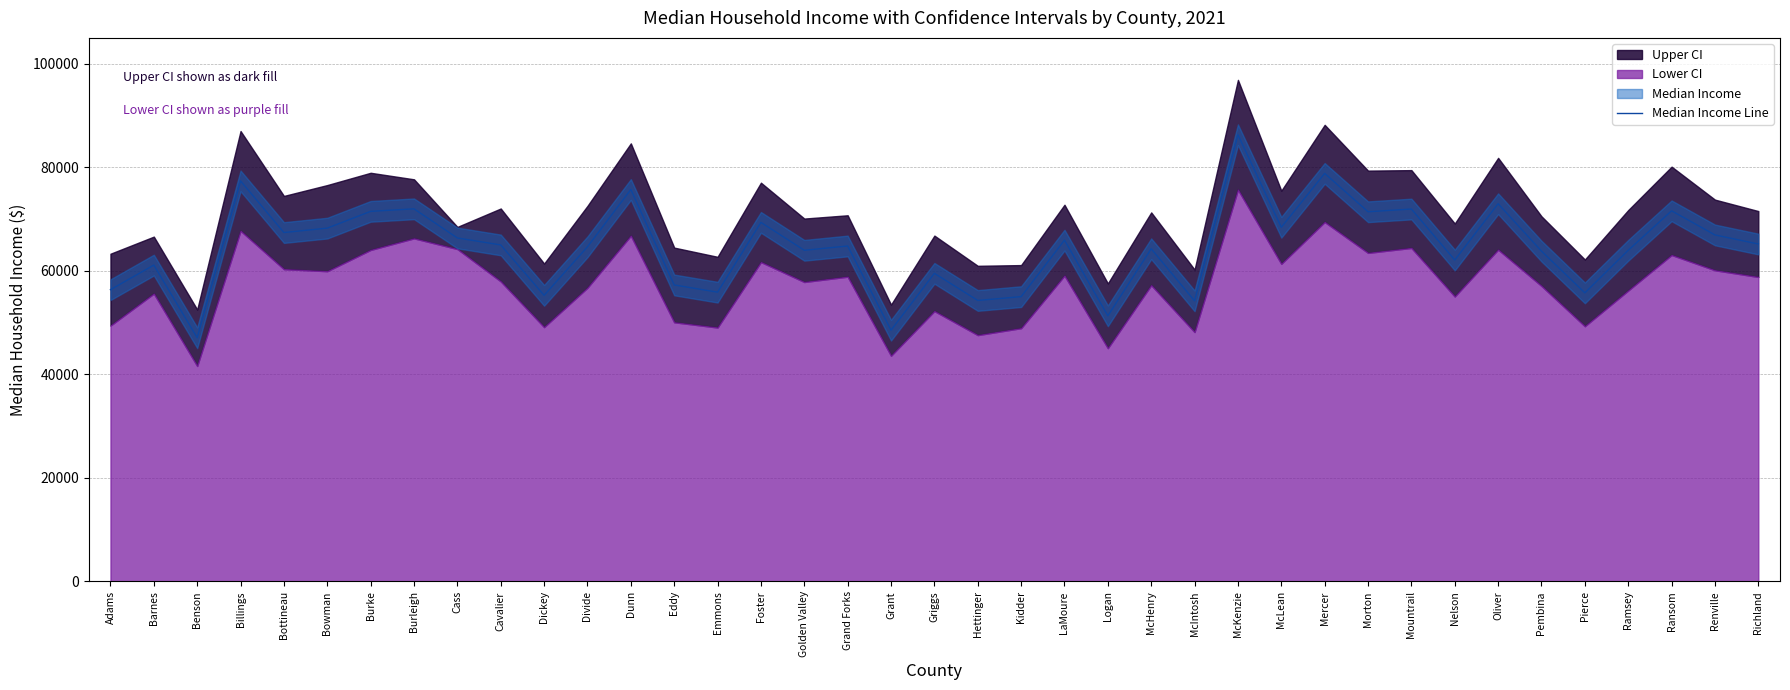

Reading left to right, list all the values displayed in this chart.

56364	61111	47080	77375	67400	68253	71492	71980	66351	65006	55270	64646	75713	57277	55883	69364	63973	64804	48544	59520	54282	55020	65932	51318	64262	54211	86294	68419	78823	71415	71941	62095	72965	63809	55747	63973	71594	66937	65184